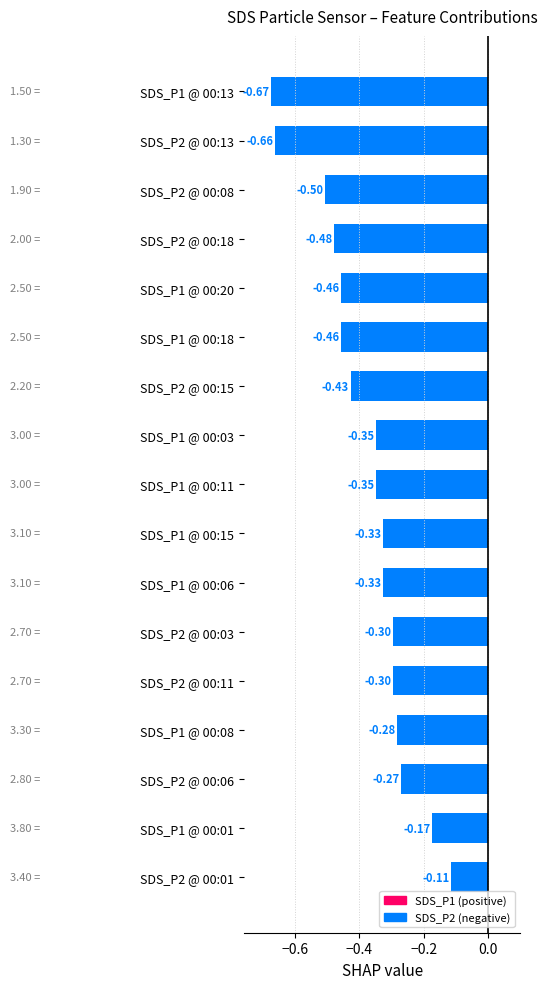

What is the sum of the values at SDS_P2 @ 00:01 and SDS_P2 @ 00:08?

-0.6